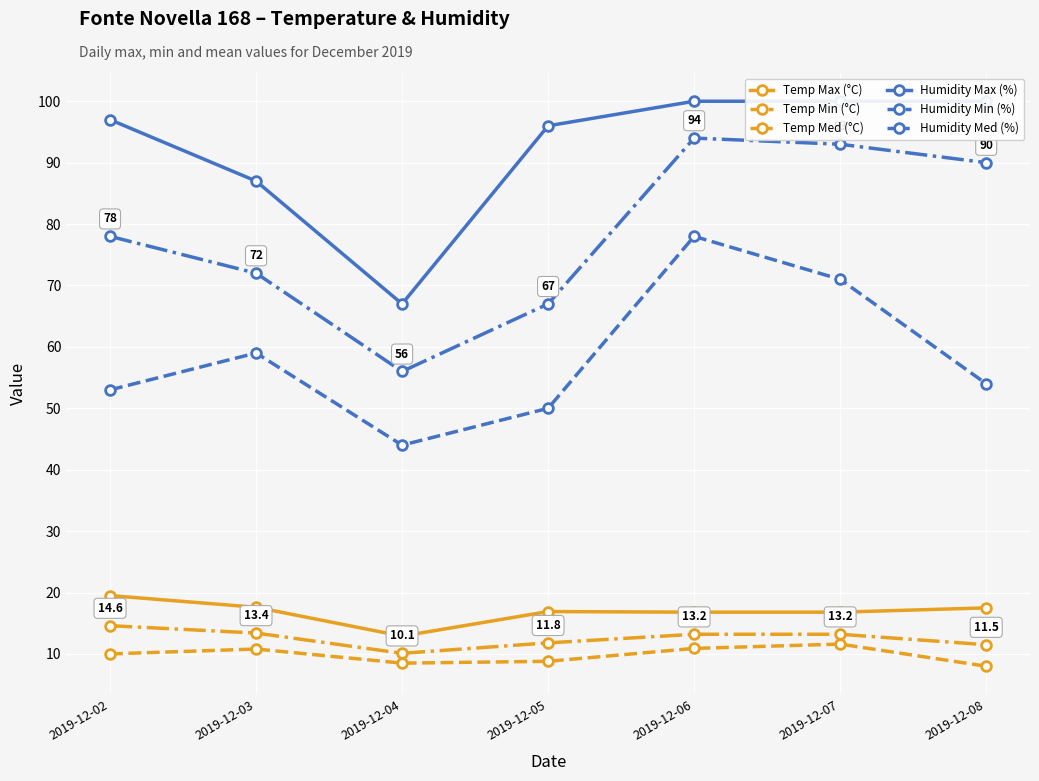

What is the value of the Humidity Max (%) point at the 4th from the left?

96.0